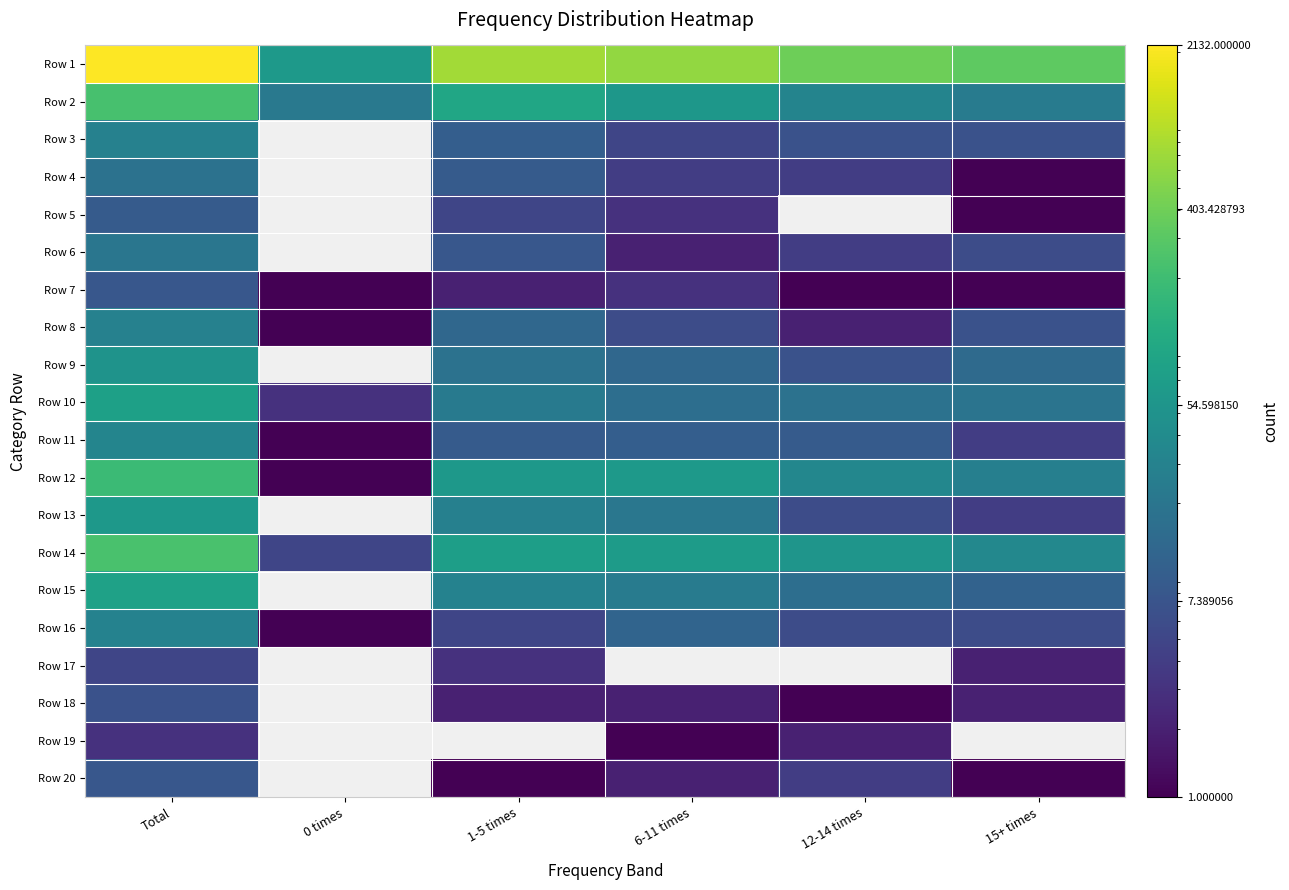

Is the value of Row 4 at 15+ times greater than the value of Row 10 at 15+ times?

No